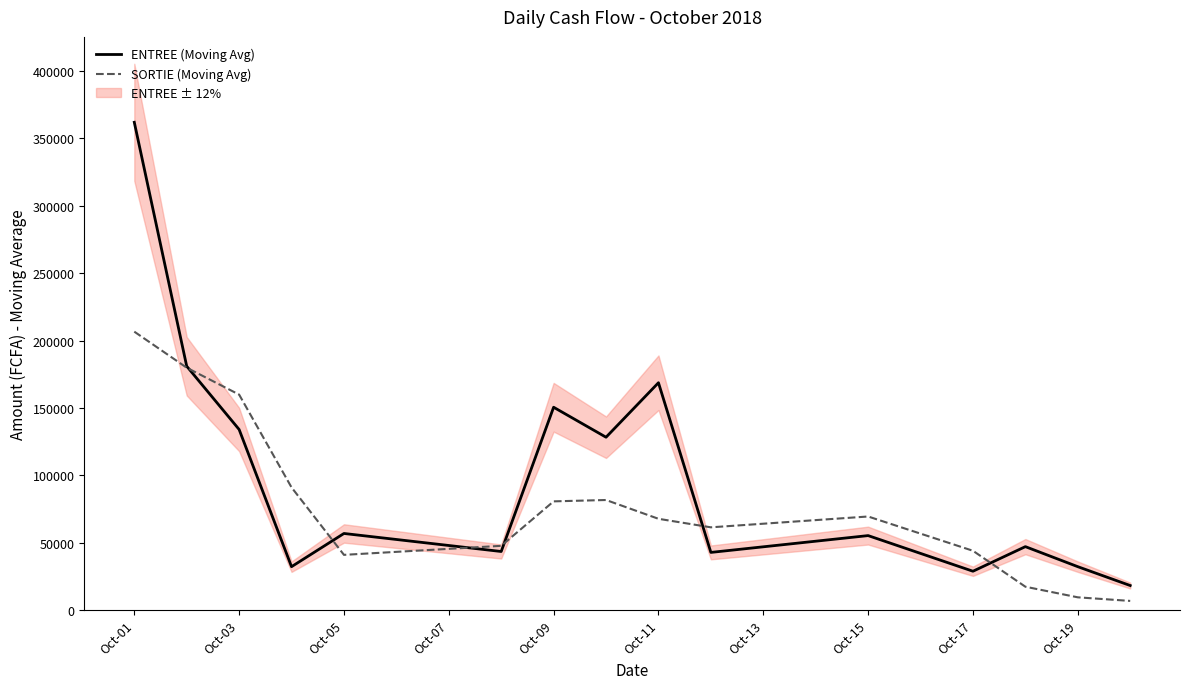

Reading left to right, list all the values displayed in this chart.

ENTREE (Moving Avg): 361900.0	180950.0	134008.3	32241.3	56868.7	43493.7	150504.7	128270.7	168696.0	42818.7	55292.0	28852.3	47100.0	32233.3	18247.7
SORTIE (Moving Avg): 206586.0	179836.0	159890.7	91028.7	41000.0	47700.0	80692.7	81692.7	67753.7	61427.7	69461.0	44033.3	17366.7	9500.0	6833.3